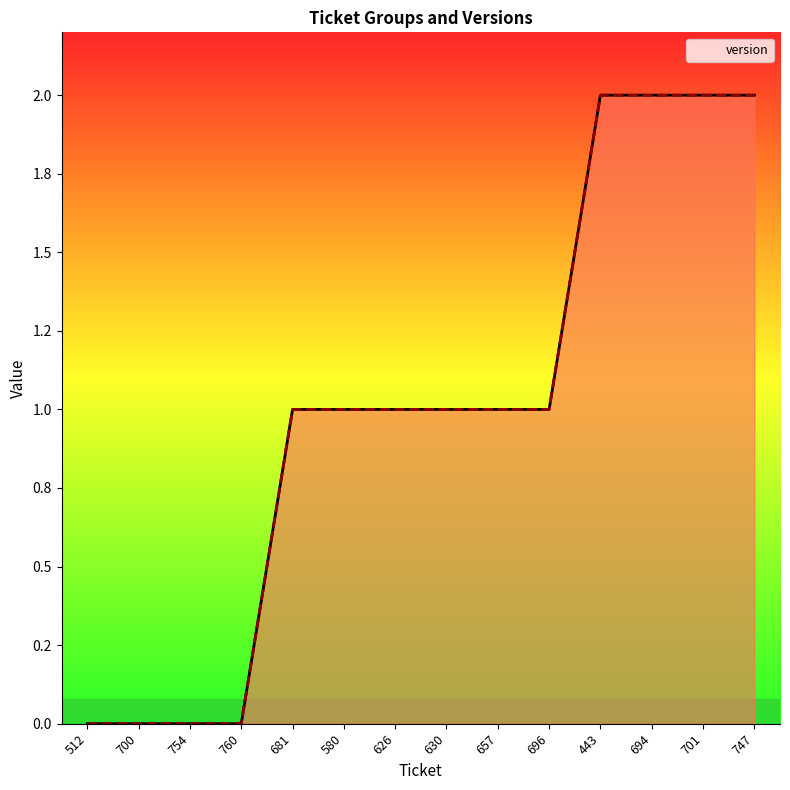

What is the difference between the second highest and minimum values?

2